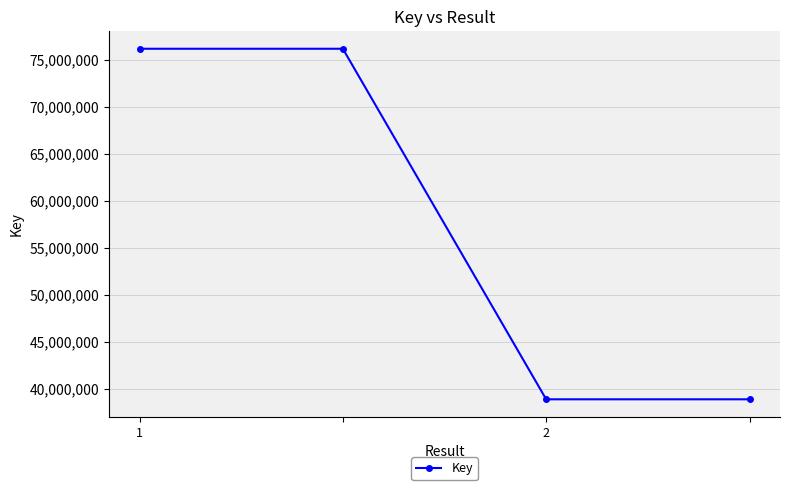

What is the difference between the maximum and minimum values?

37285499